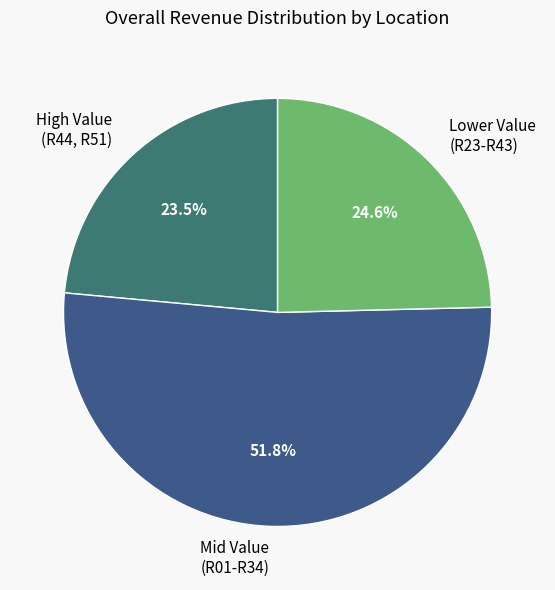

What is the ratio of the value at Mid Value (R01-R34) to the value at High Value (R44, R51)?

2.2